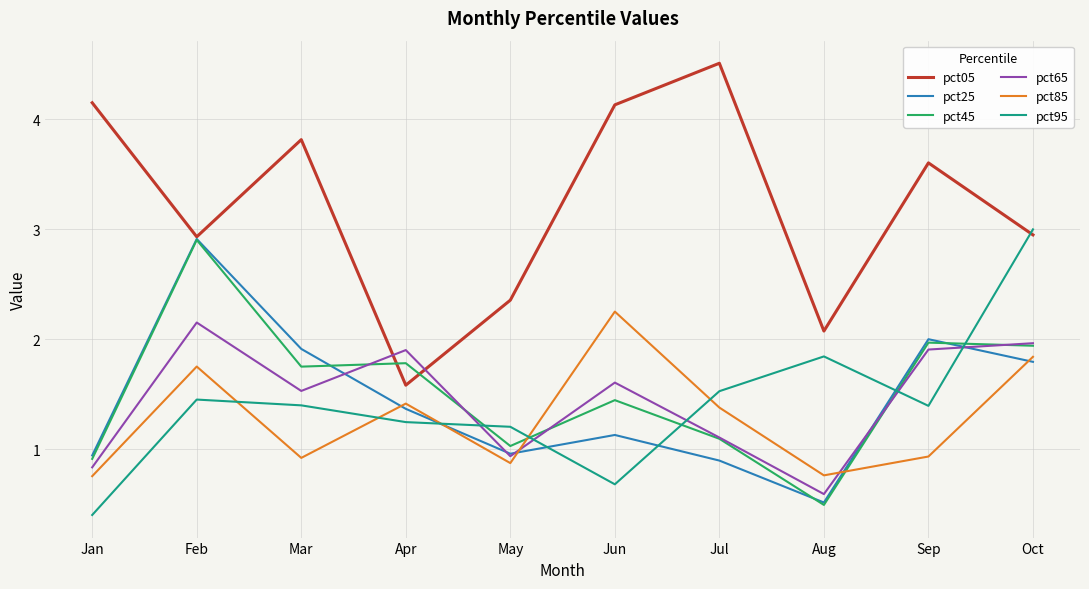

Which series has the widest spread of values?

pct05